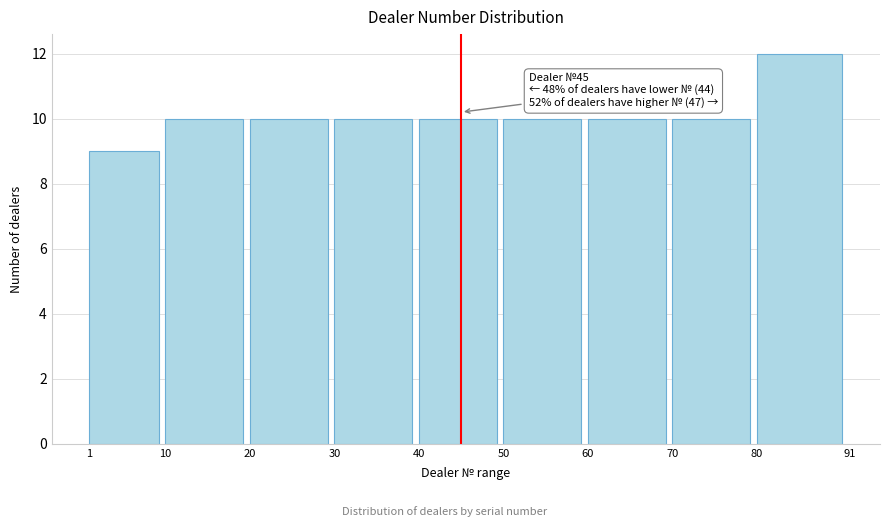

Over which range of the x-axis is the bar tallest?

80 to 91